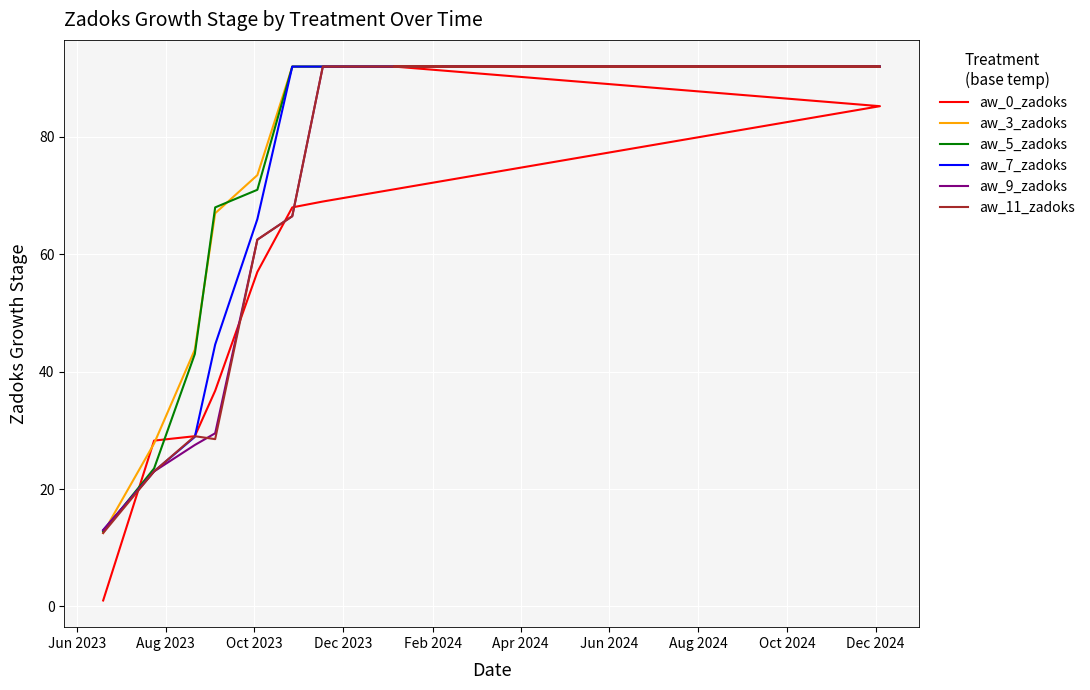

How many aw_5_zadoks values are between 43 and 92?

8